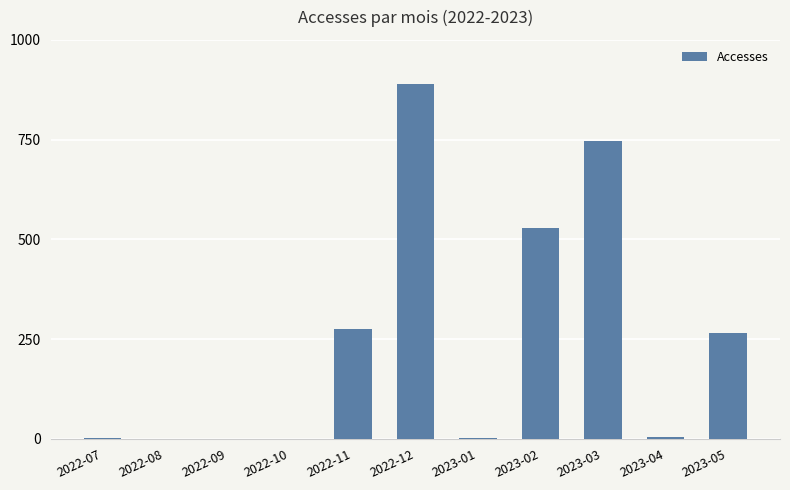

Is it true that the value at 2023-03 is 746?

True